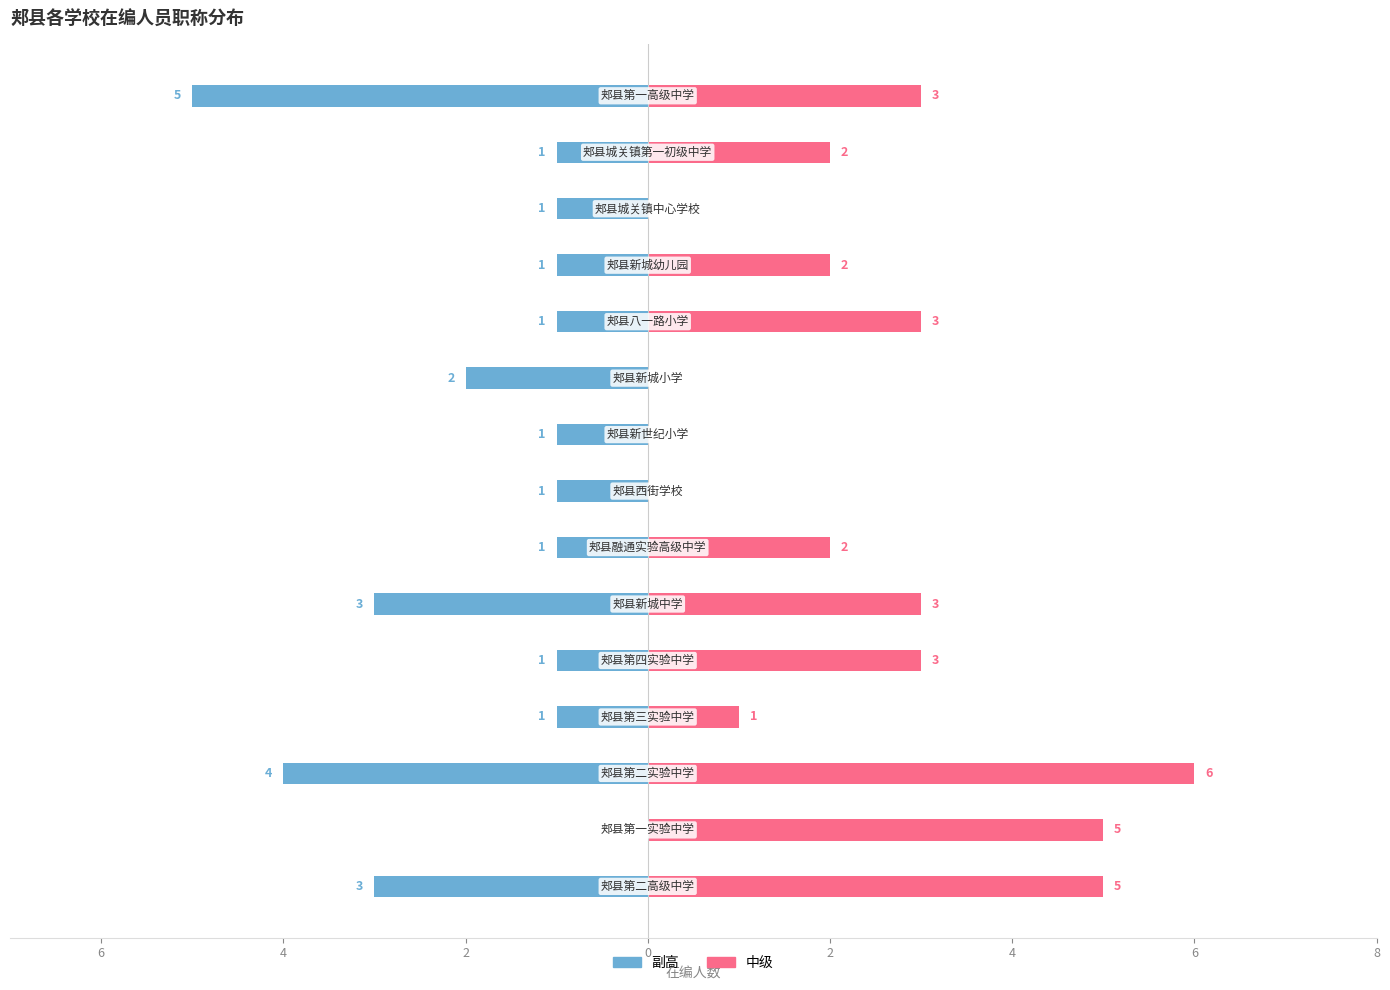

What are all the series names shown in the legend?

副高, 中级